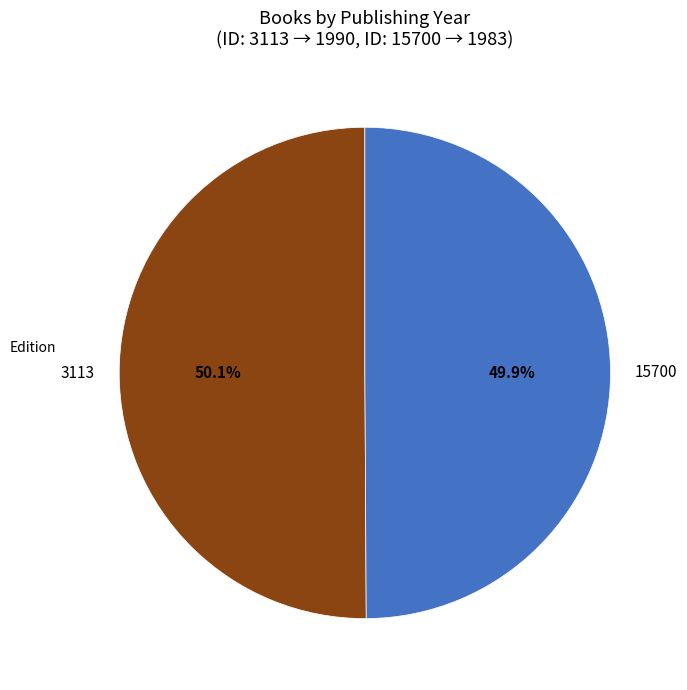

Approximately how many times larger is the value at 15700 compared to 3113?

1.0